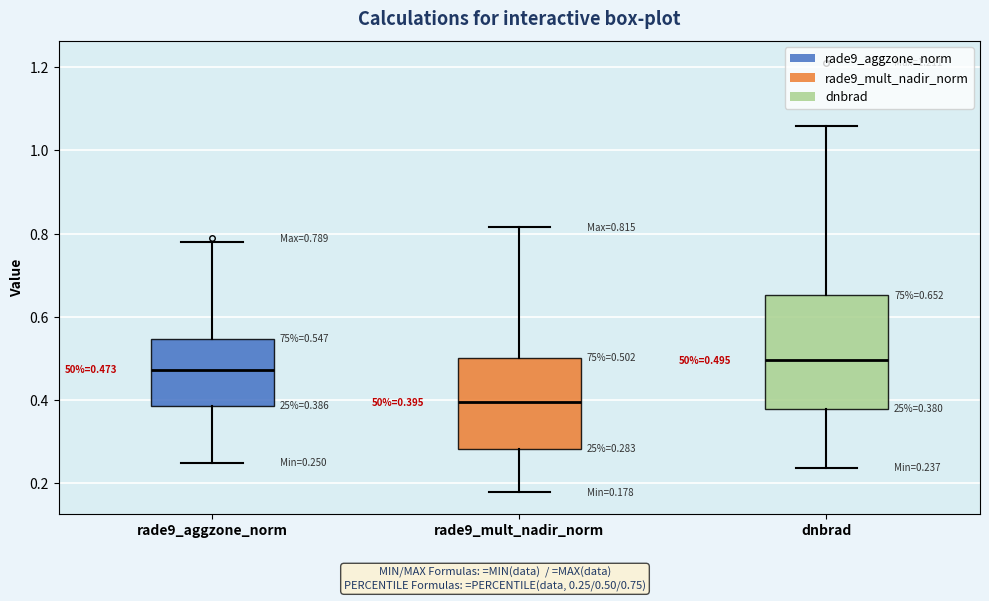

Which box is the tallest, from its lower edge to its upper edge?

dnbrad